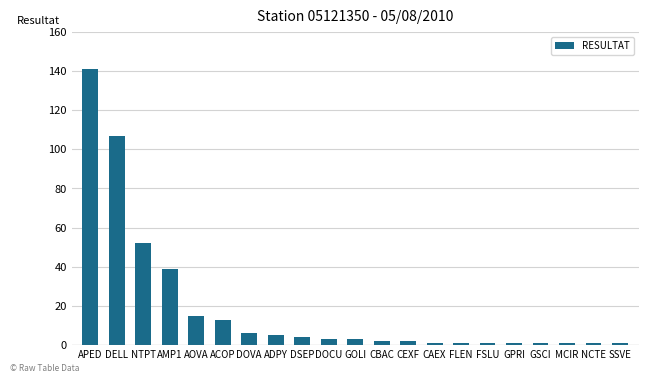

Are the bars grouped side by side (vs. stacked)?

No